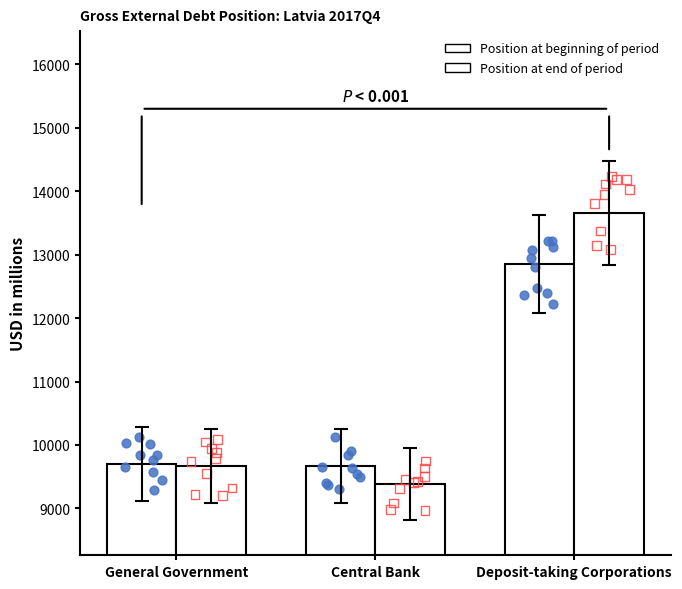

What are all the series names shown in the legend?

Position at beginning of period, Position at end of period